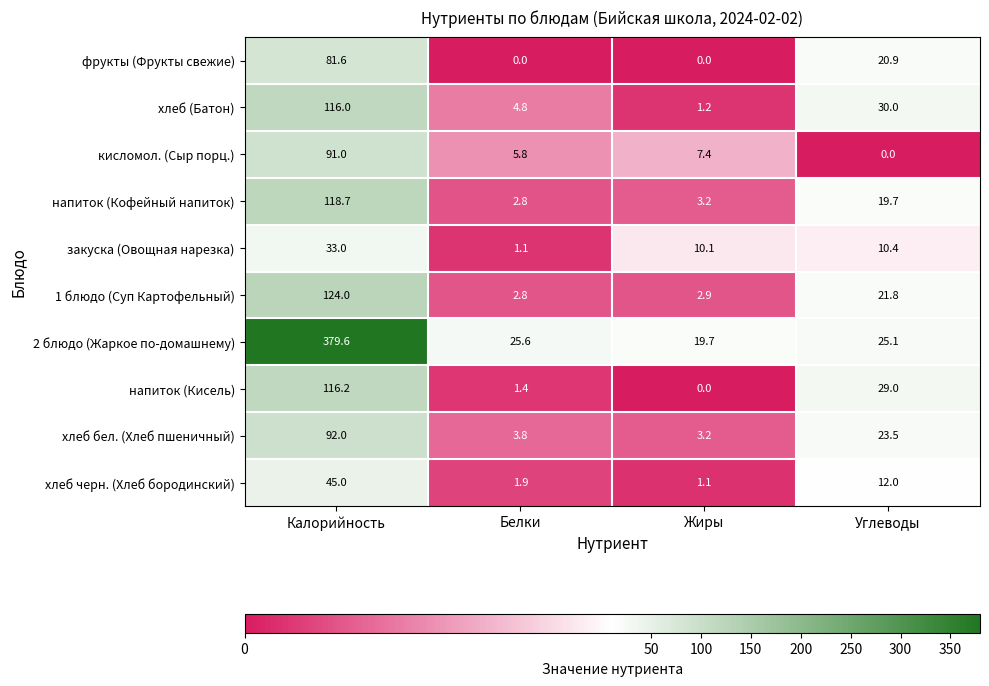

What is the greatest value displayed?

379.6